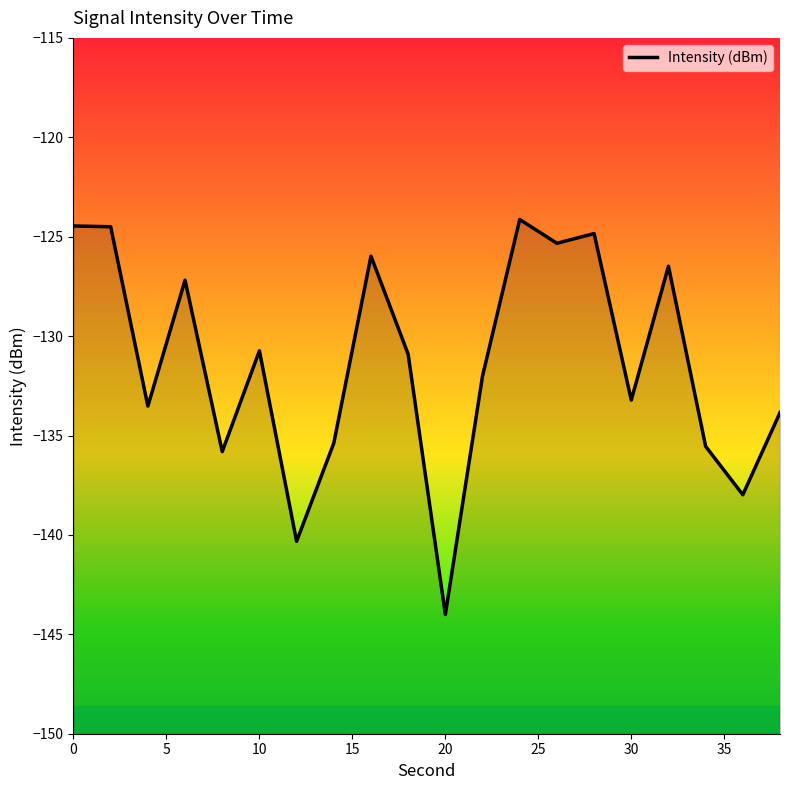

List the labels in order of value, largest first.

24, 0, 2, 28, 26, 16, 32, 6, 10, 18, 22, 30, 4, 38, 14, 34, 8, 36, 12, 20